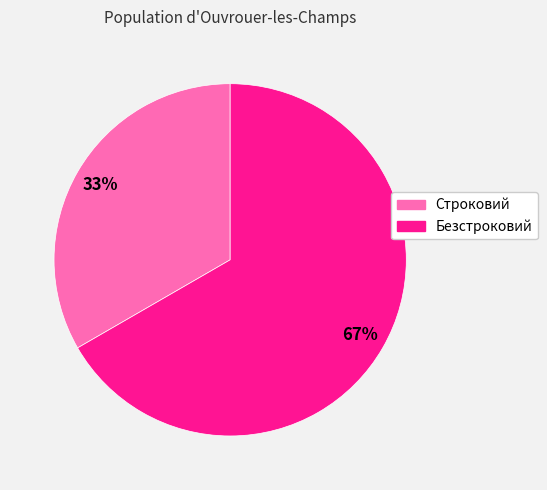

Rank the categories by value from highest to lowest.

Безстроковий, Строковий